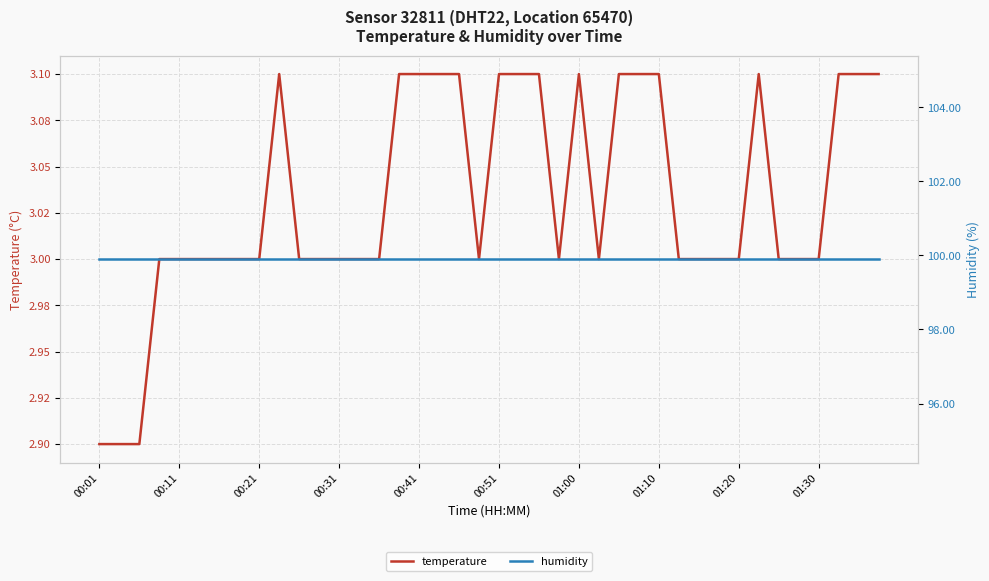

What position from the right is 17?

23